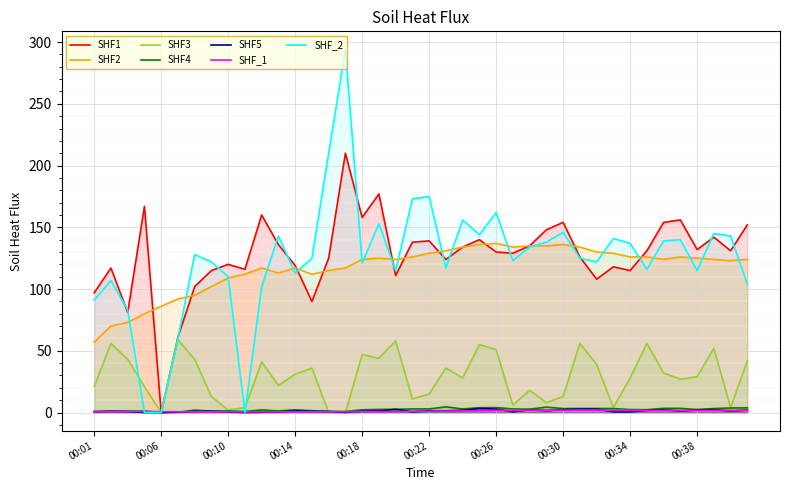

Which series has the largest range (max minus min)?

SHF_2